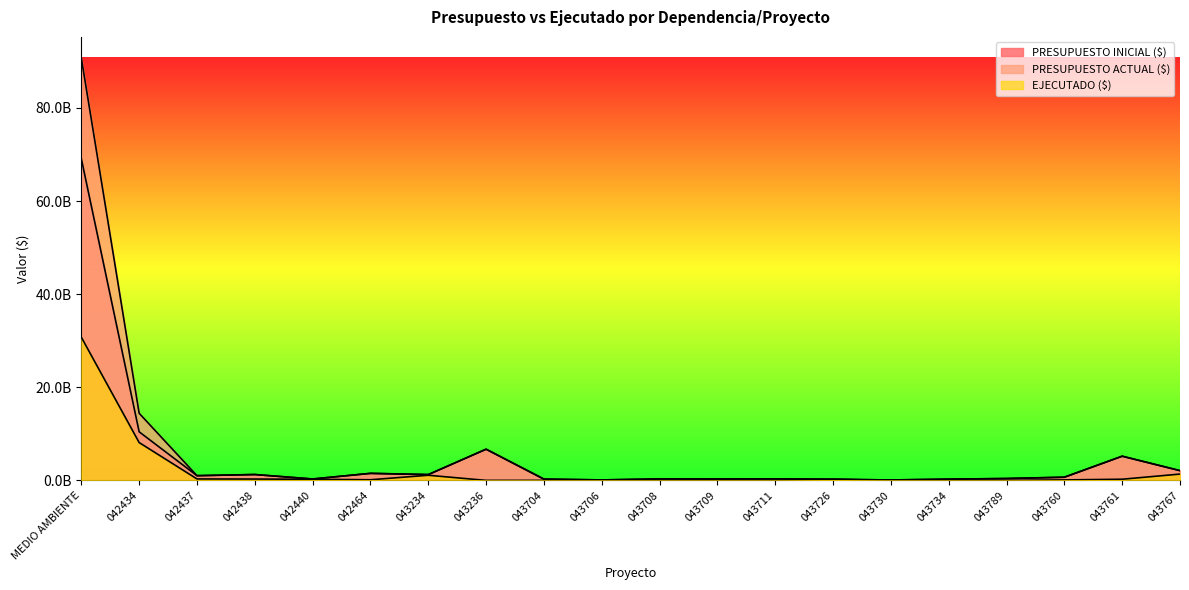

Is it true that EJECUTADO ($) equals 13840436016 at 043789?

False